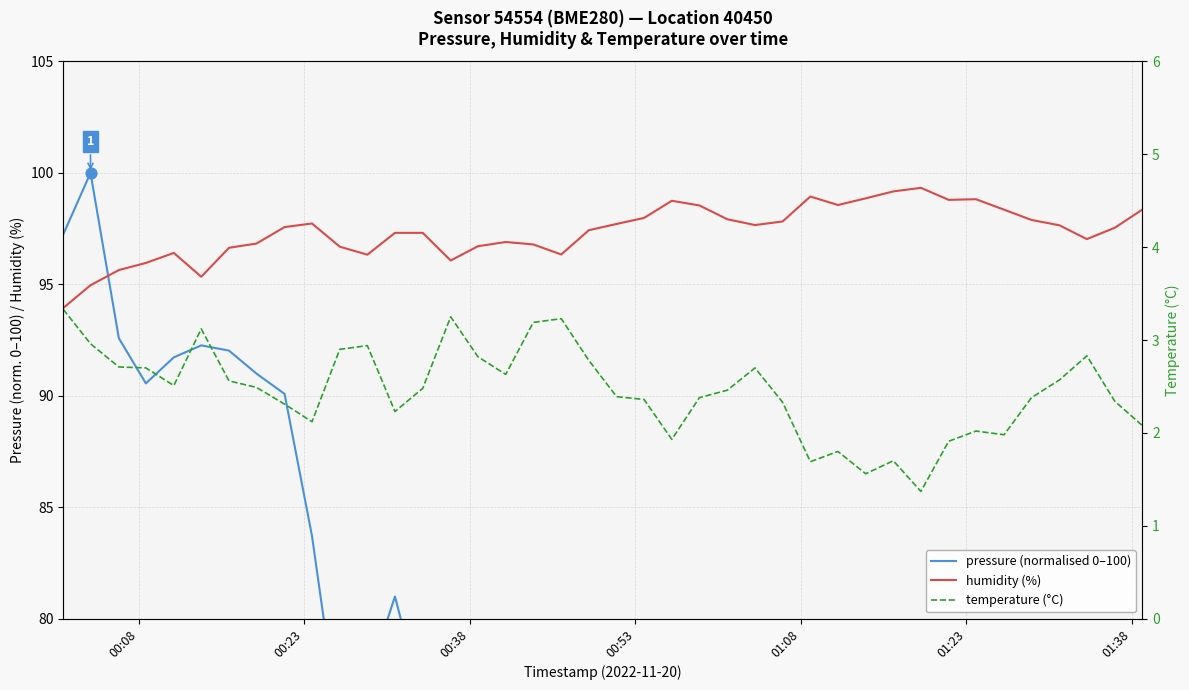

Which series has the largest Y range (max minus min)?

pressure (normalised 0–100)